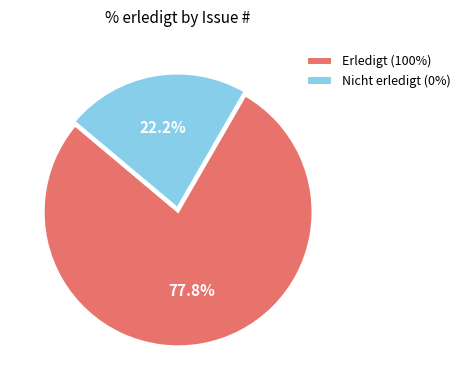

What is the total percentage of Nicht erledigt (0%) and Erledigt (100%)?

100.0%